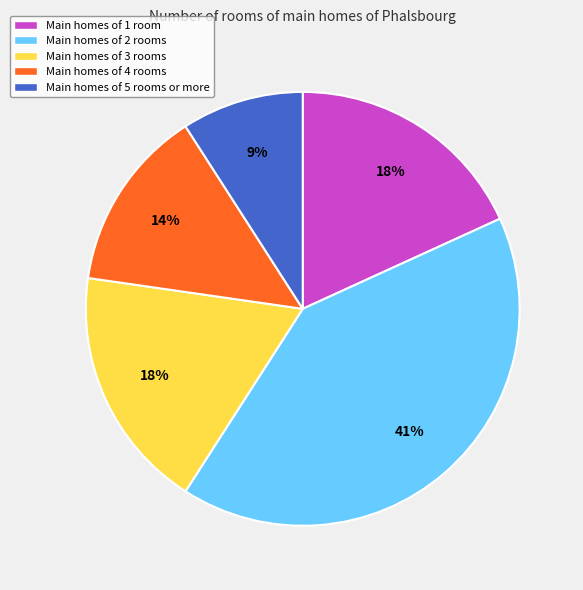

To the nearest percent, what is the average slice percentage?

20%